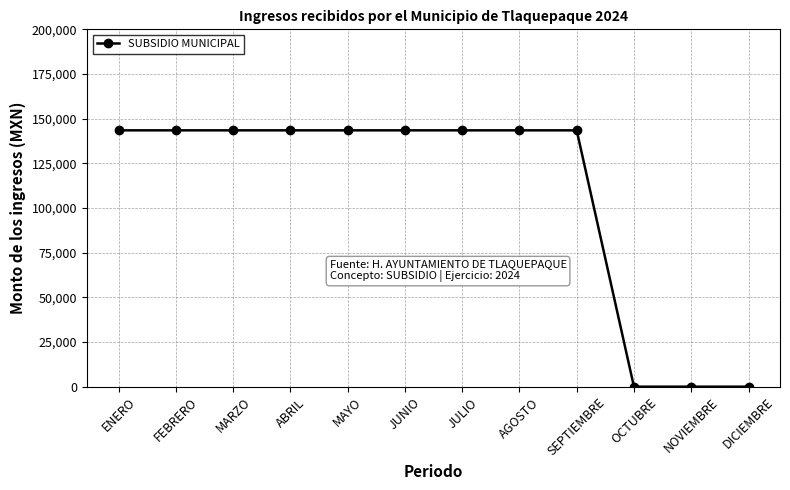

What value does the data have at JULIO?

143470.3